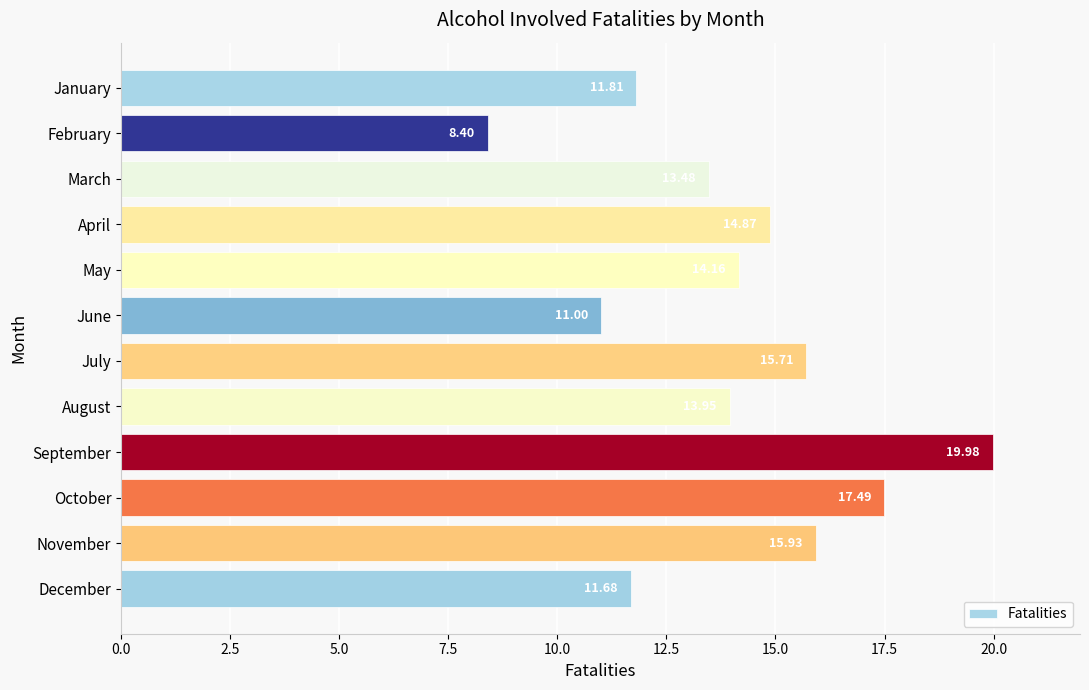

What is the minimum value shown in the chart?

8.4